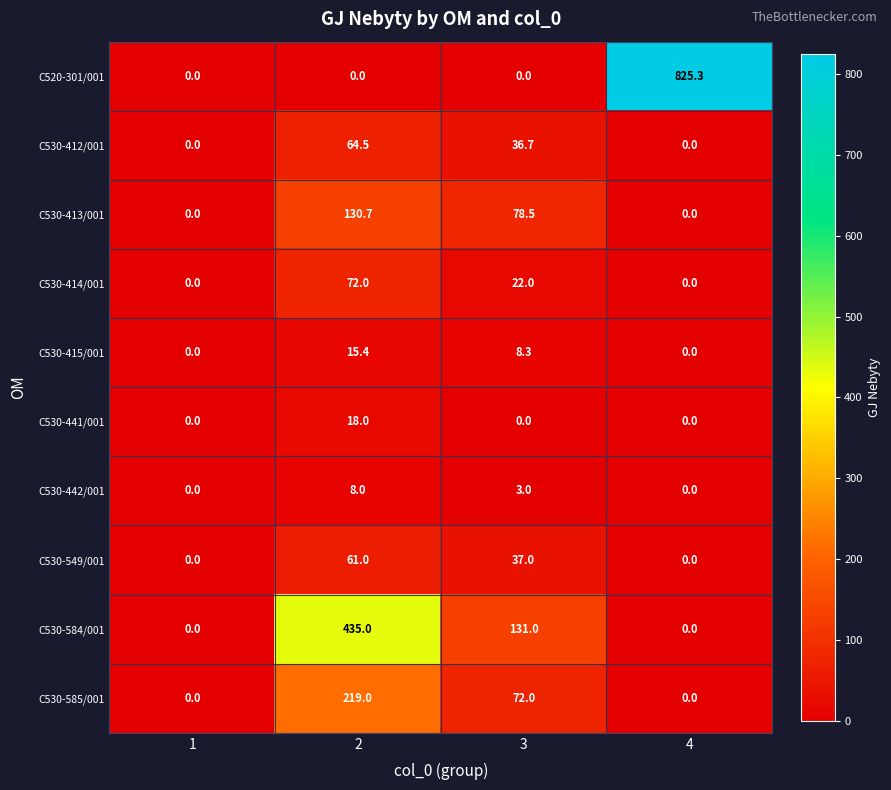

Which series has the largest total across all categories?

C520-301/001